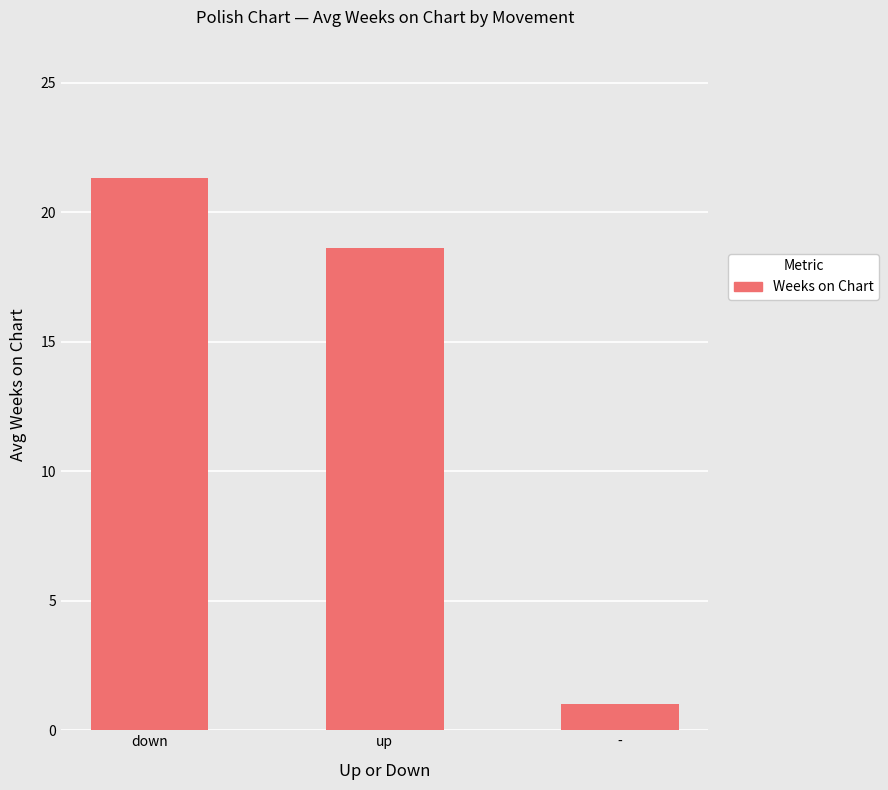

What is the sum of all values?

40.9